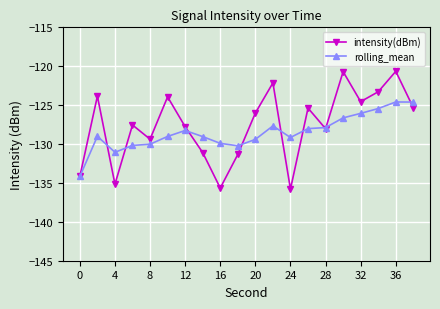

Which series has the widest spread of values?

intensity(dBm)